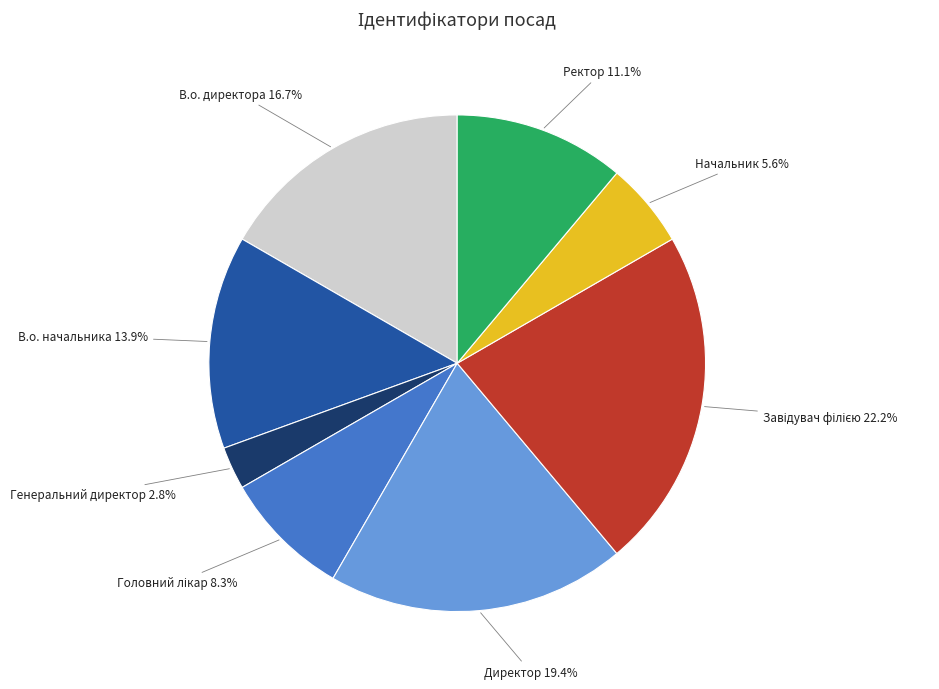

Is there a majority slice in this chart?

No